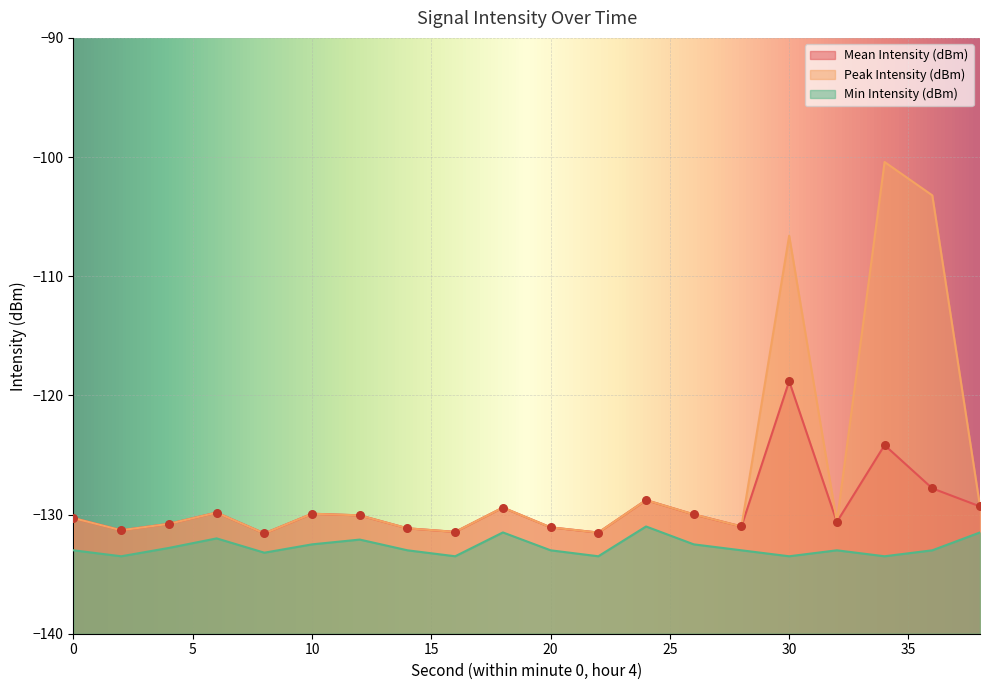

Which series has the largest total across all categories?

Peak Intensity (dBm)